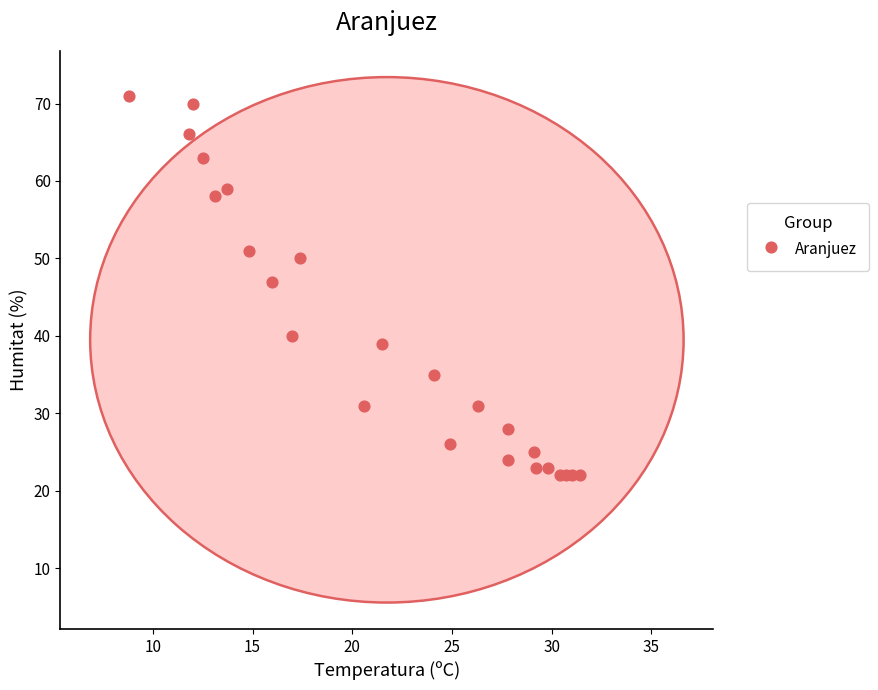

What Y value in the scatter plot is closest to 46?

47